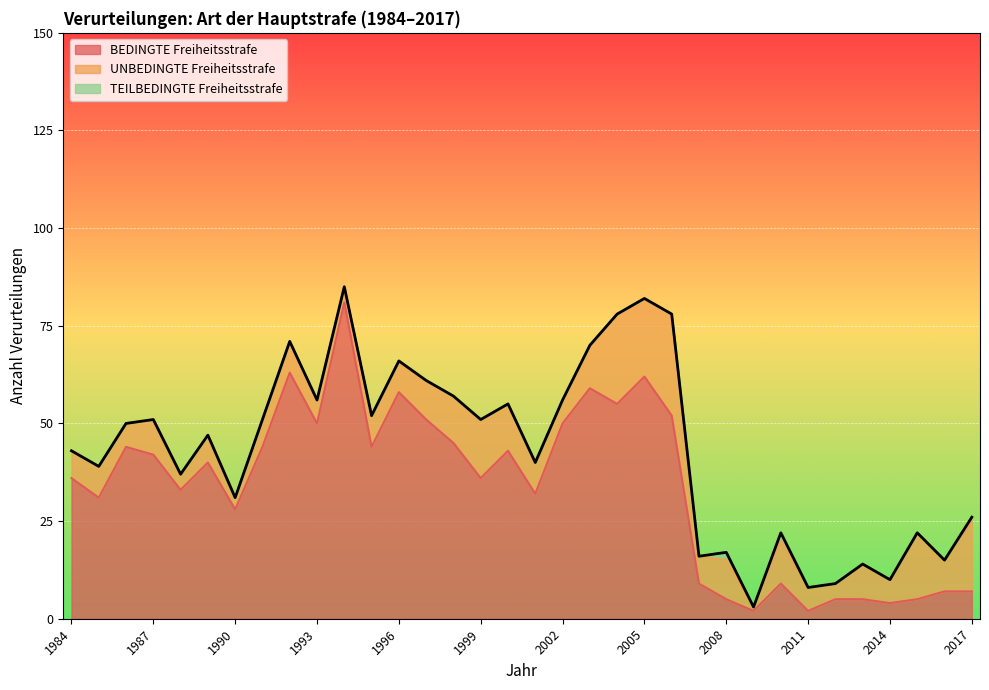

Reading left to right, transcribe all the data shown in this chart.

BEDINGTE Freiheitsstrafe: 36	31	44	42	33	40	28	44	63	50	81	44	58	51	45	36	43	32	50	59	55	62	52	9	5	2	9	2	5	5	4	5	7	7
UNBEDINGTE Freiheitsstrafe: 7	8	6	9	4	7	3	7	8	6	4	8	8	10	12	15	12	8	6	11	23	20	26	7	10	1	11	6	4	9	6	17	8	18
TEILBEDINGTE Freiheitsstrafe: 0	0	0	0	0	0	0	0	0	0	0	0	0	0	0	0	0	0	0	0	0	0	0	0	2	0	2	0	0	0	0	0	0	1